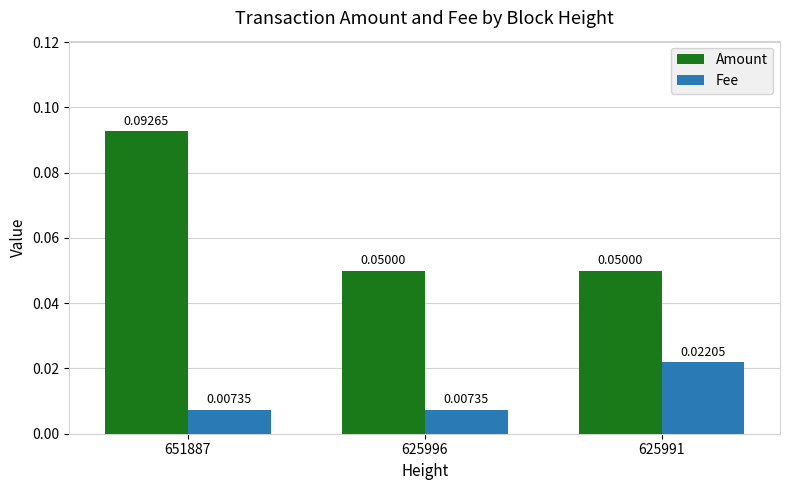

At how many categories does at least one series exceed 0?

3